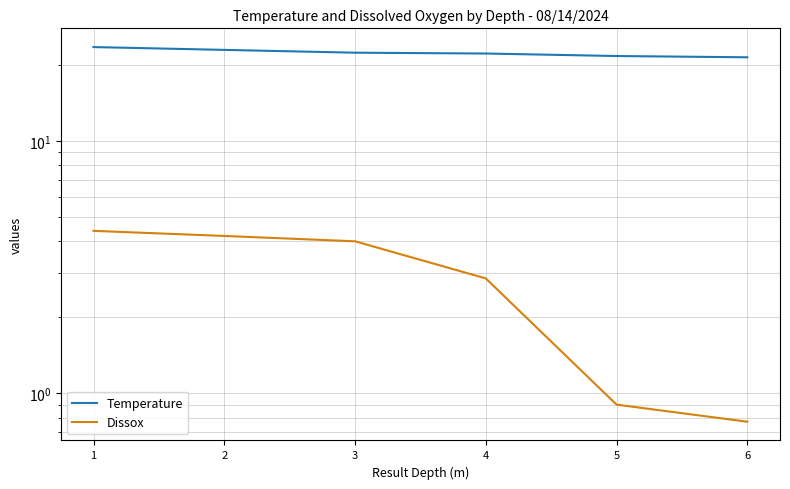

True or false: Temperature and Dissox cross at least once.

False